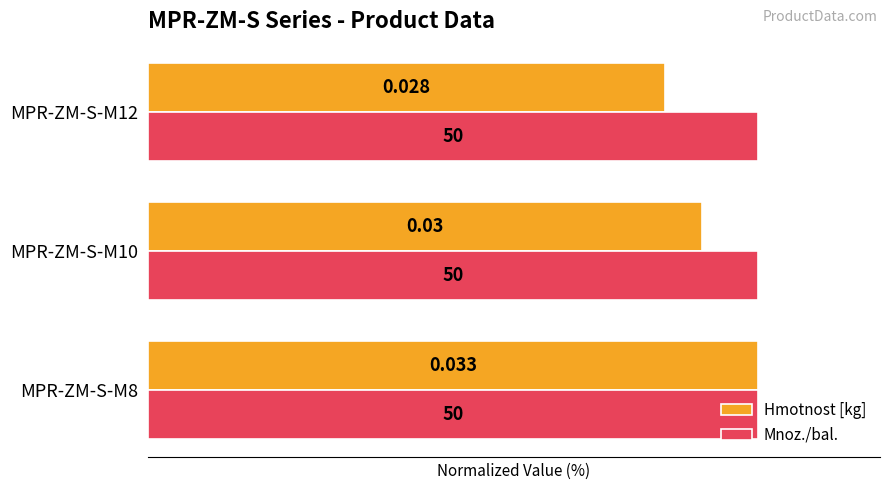

What are all the series names shown in the legend?

Hmotnost [kg], Mnoz./bal.